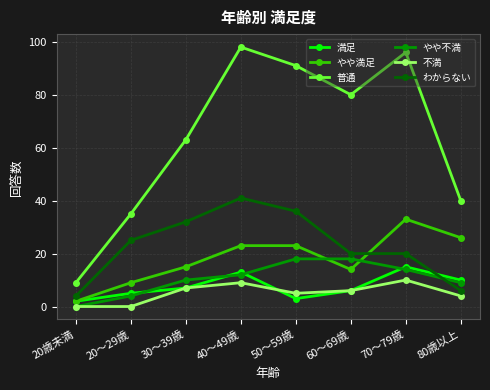

What is the label of the 6th point from the right?

30～39歳